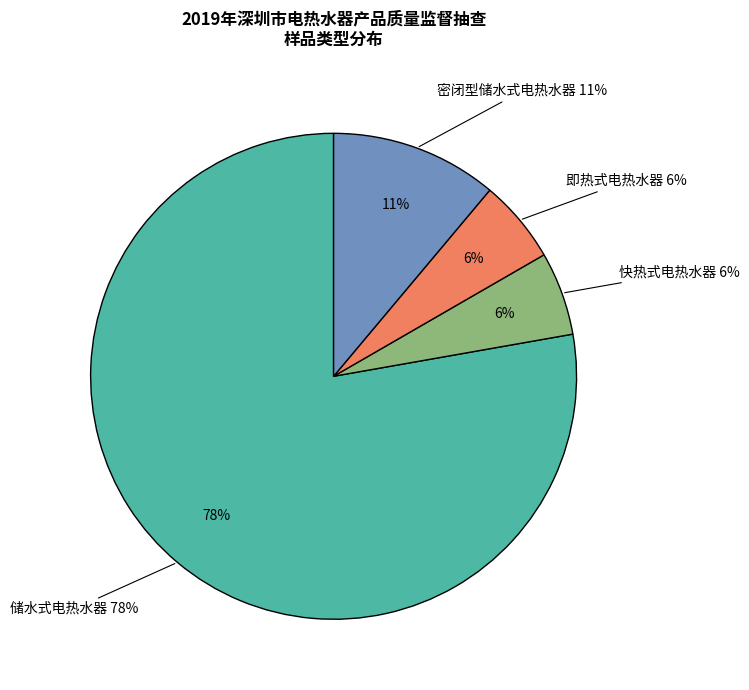

Combined, do 即热式电热水器 and 快热式电热水器 account for over 50%?

No